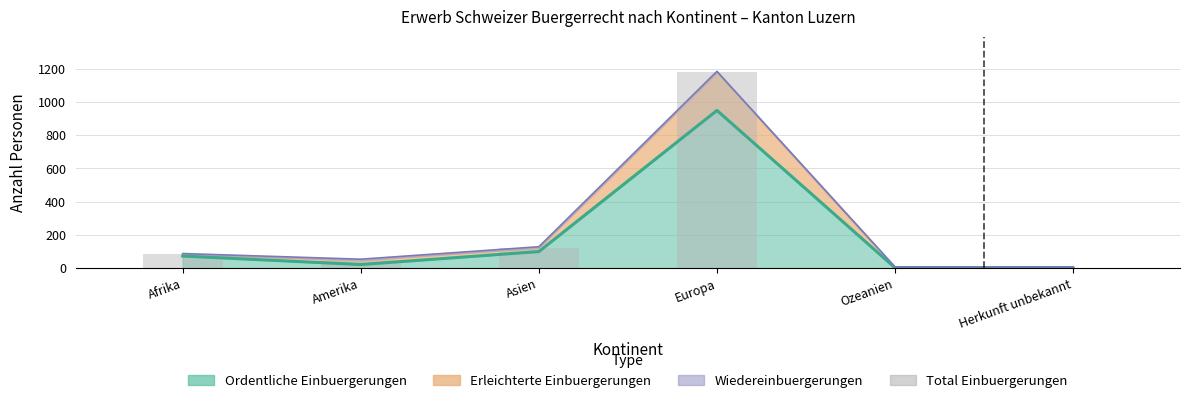

Reading left to right, list all the values displayed in this chart.

Afrika=83	Amerika=49	Asien=124	Europa=1180	Ozeanien=3	Herkunft unbekannt=4